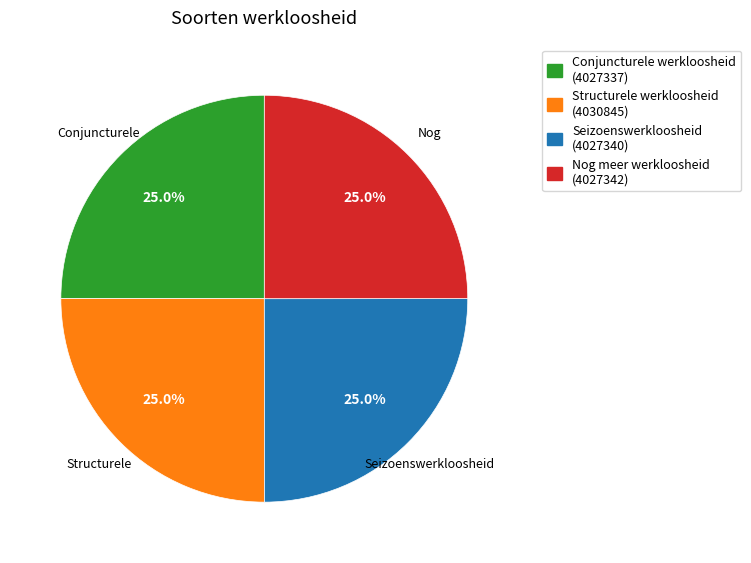

Is it true that Nog meer werkloosheid is 37% of the pie?

False